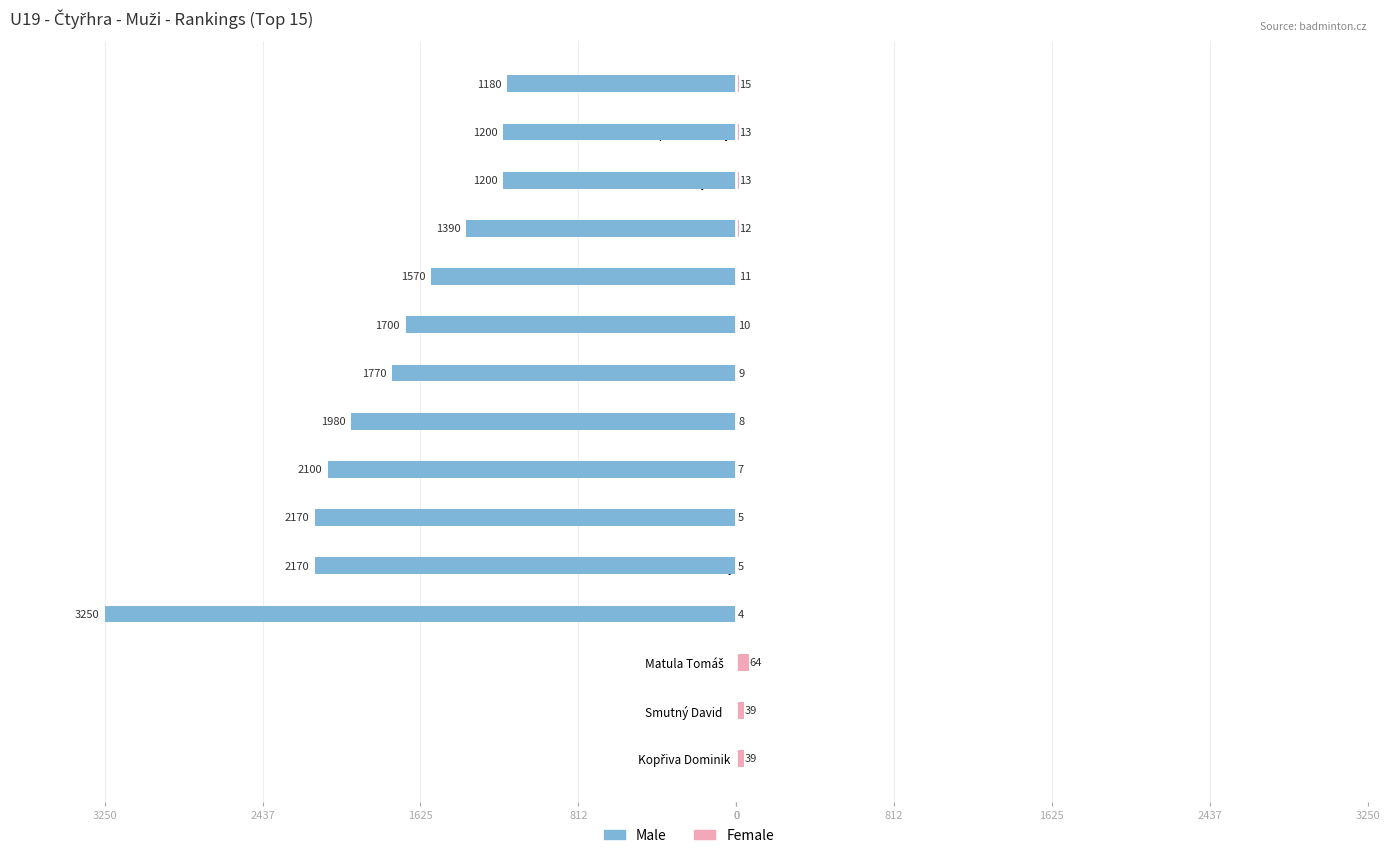

What is the difference between the second highest and minimum values in the Female series?

35